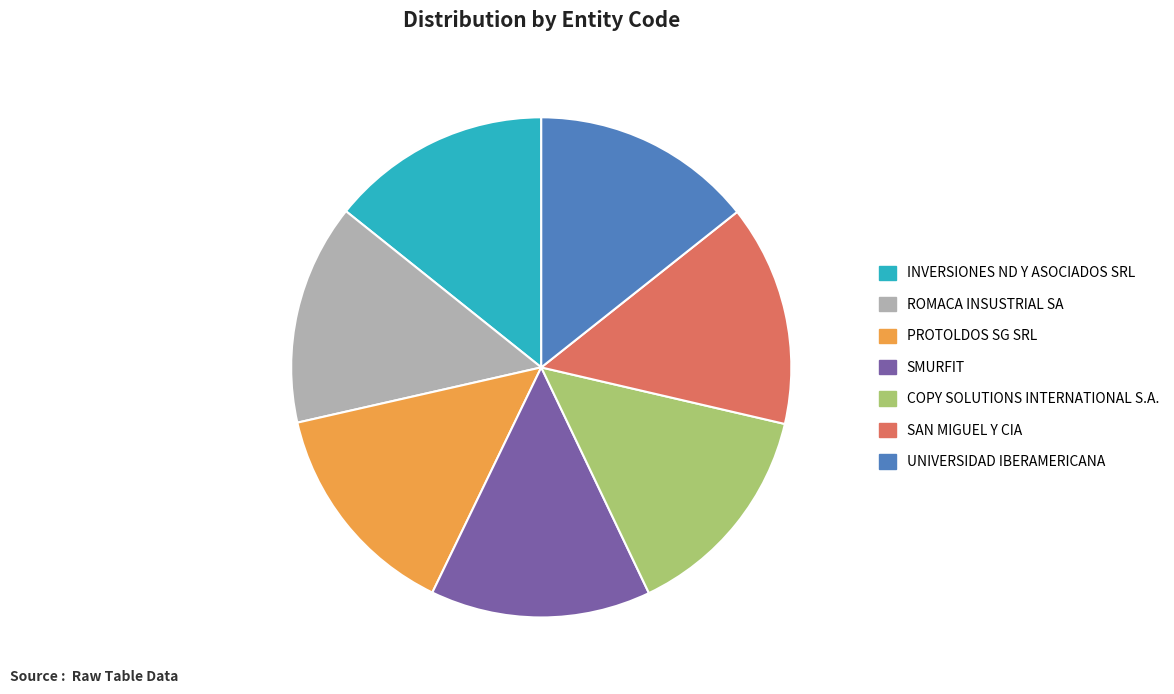

True or false: COPY SOLUTIONS INTERNATIONAL S.A. accounts for 14% of the total.

True